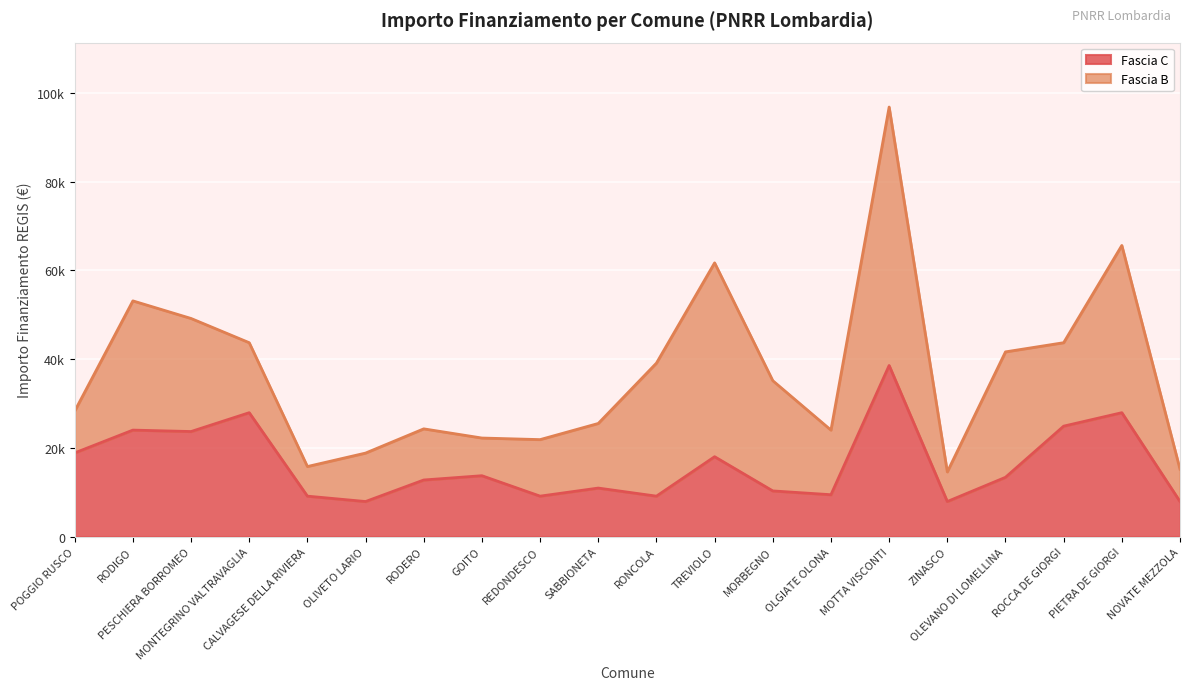

Rank the categories by value from lowest to highest.

OLIVETO LARIO, ZINASCO, NOVATE MEZZOLA, CALVAGESE DELLA RIVIERA, REDONDESCO, RONCOLA, OLGIATE OLONA, MORBEGNO, SABBIONETA, RODERO, OLEVANO DI LOMELLINA, GOITO, TREVIOLO, POGGIO RUSCO, PESCHIERA BORROMEO, RODIGO, ROCCA DE GIORGI, MONTEGRINO VALTRAVAGLIA, PIETRA DE GIORGI, MOTTA VISCONTI